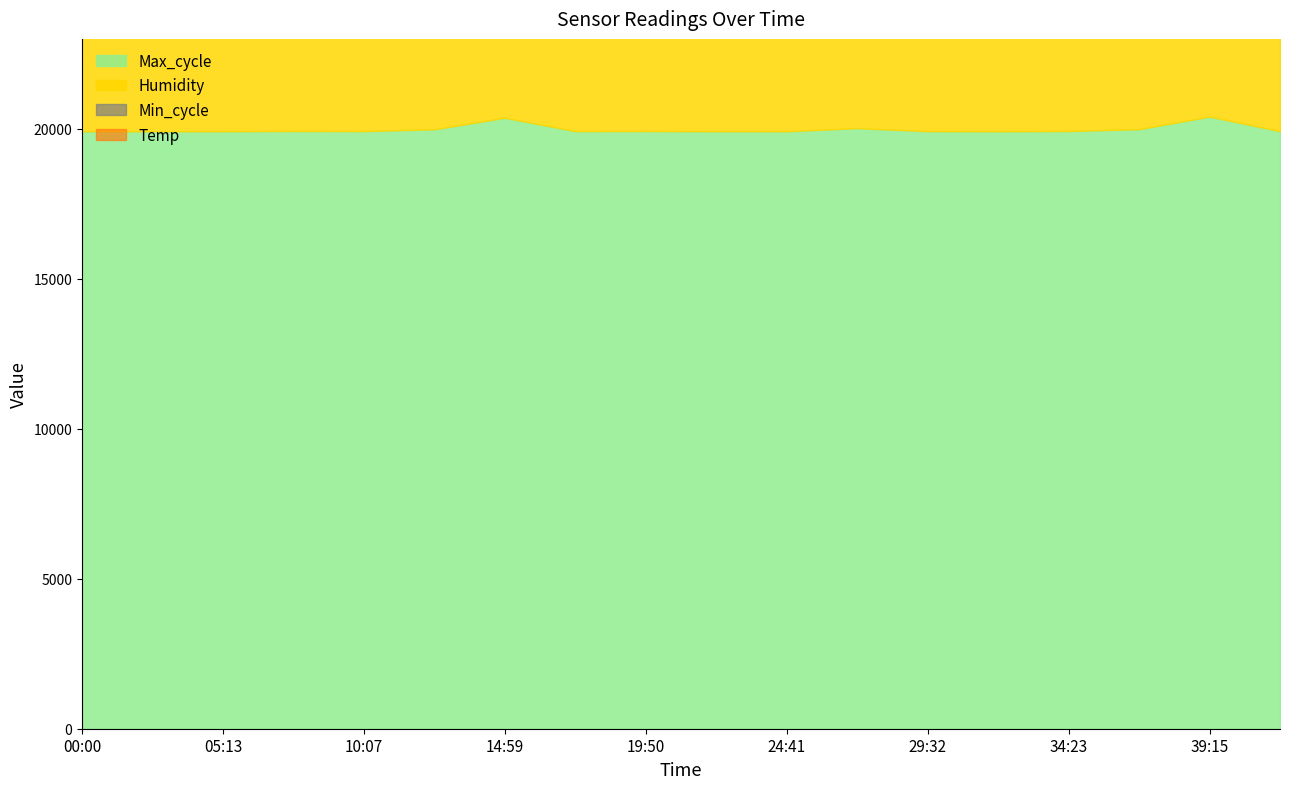

What value does the Max_cycle series have at 19:50?

19927.0